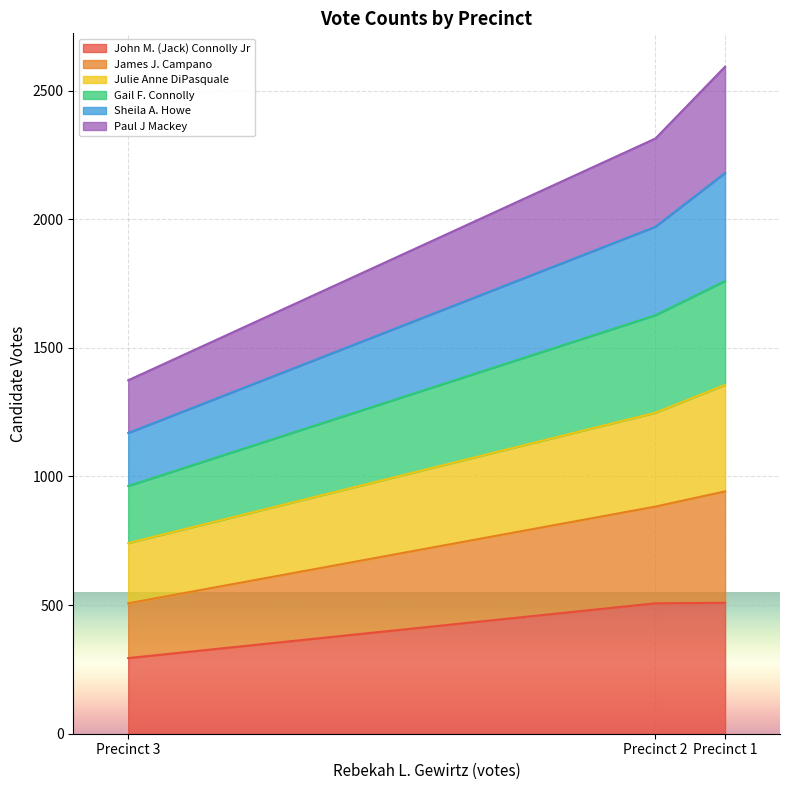

What is the total value across all series at Precinct 1?

2593